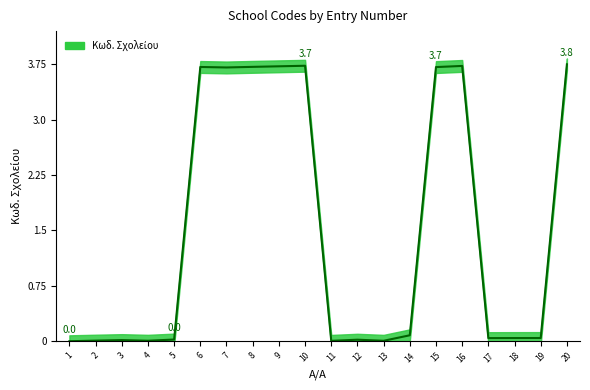

How many categories are shown in the chart?

20